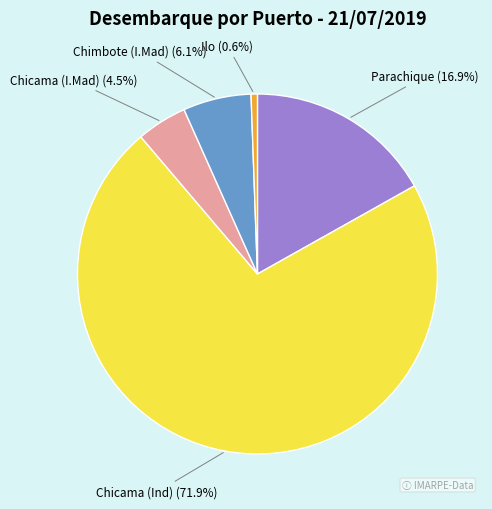

Do Chicama (I.Mad) and Ilo together represent more than half of the pie?

No